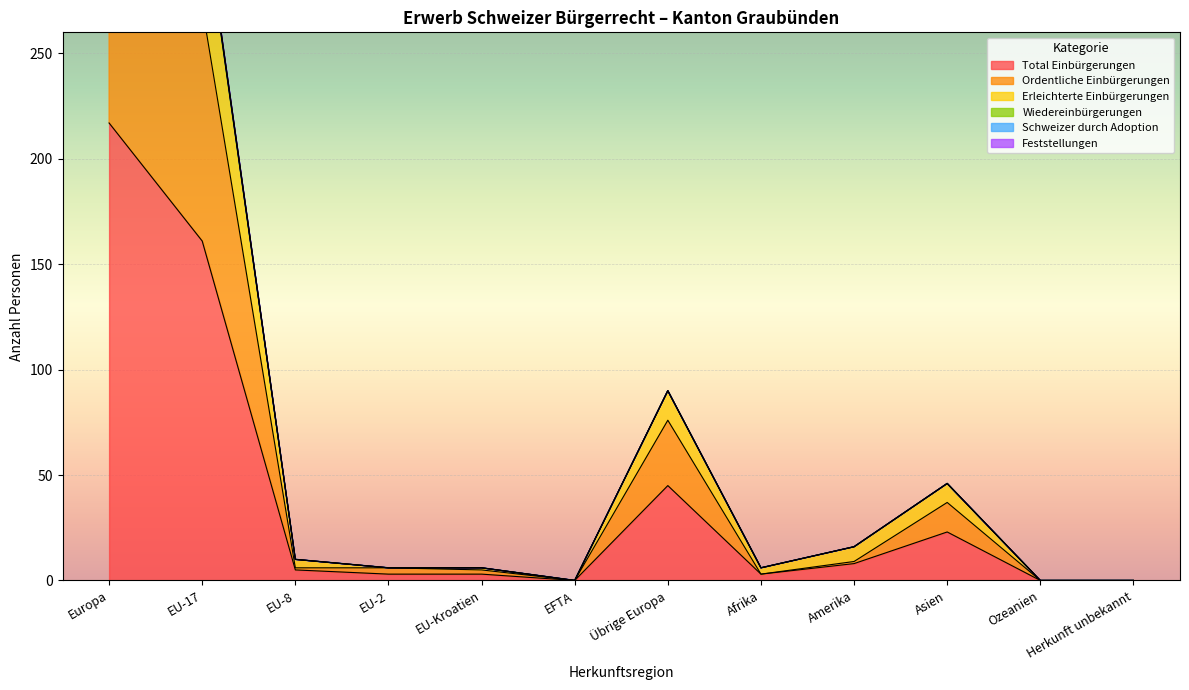

True or false: Total Einbürgerungen has a value of 0 at Herkunft unbekannt.

True